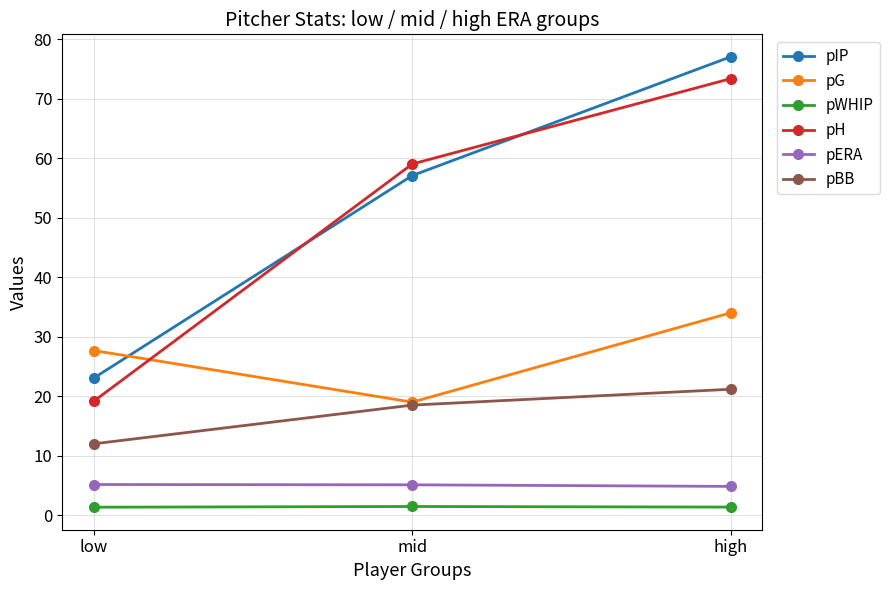

Count the number of data series in this chart.

6